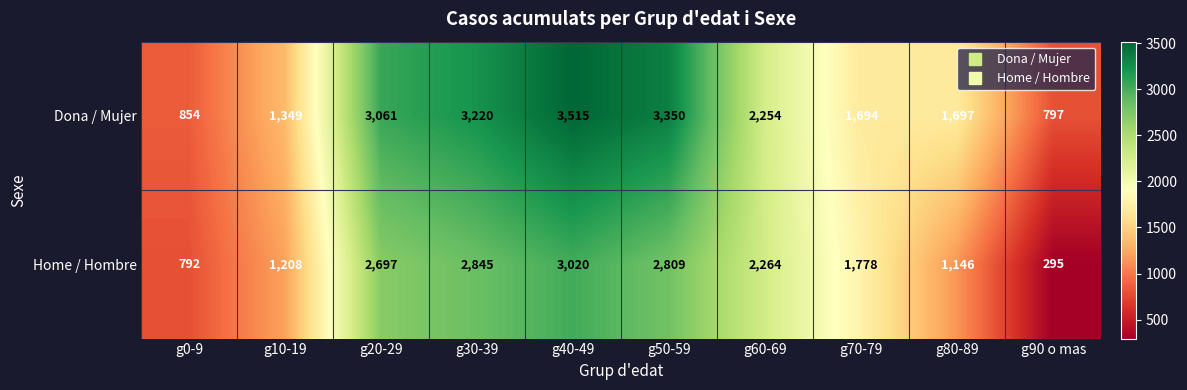

How many series are shown in this chart?

2